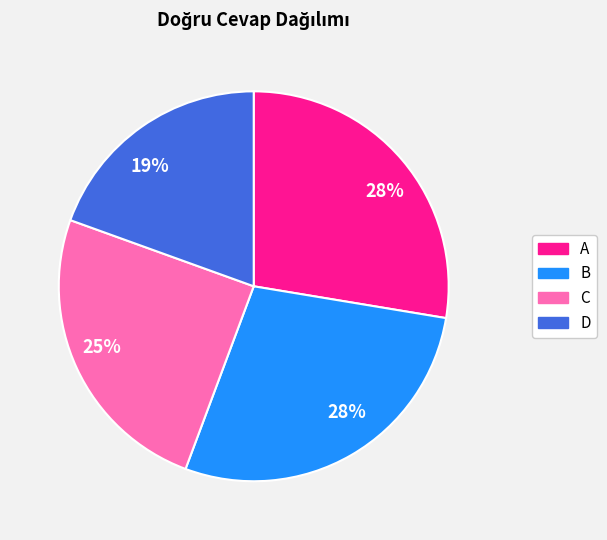

To the nearest percent, what is the average slice percentage?

25%